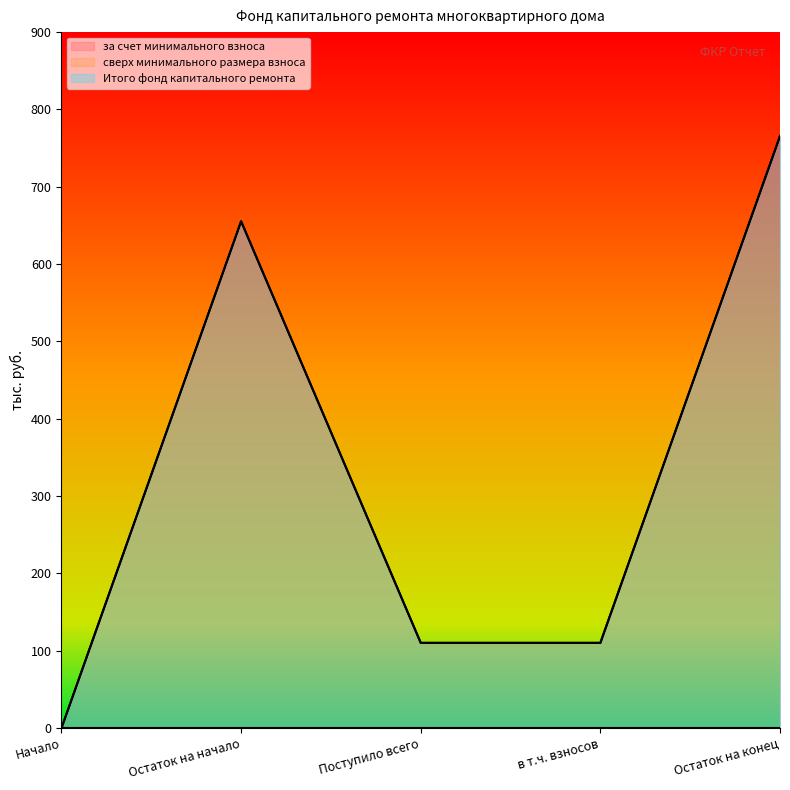

The value of за счет минимального взноса at Начало is -347.1. True or false?

False